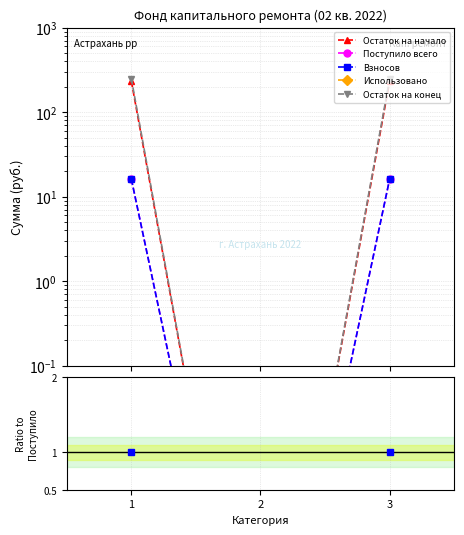

At which label does Использовано reach its peak?

1